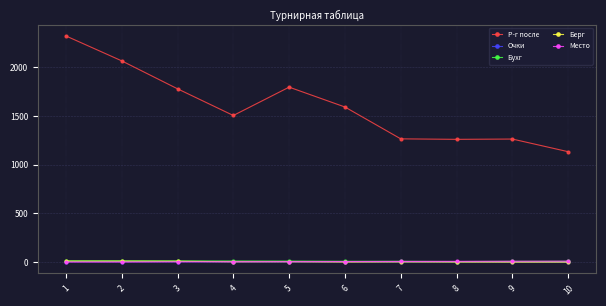

Which series has the largest range (max minus min)?

Р-г после